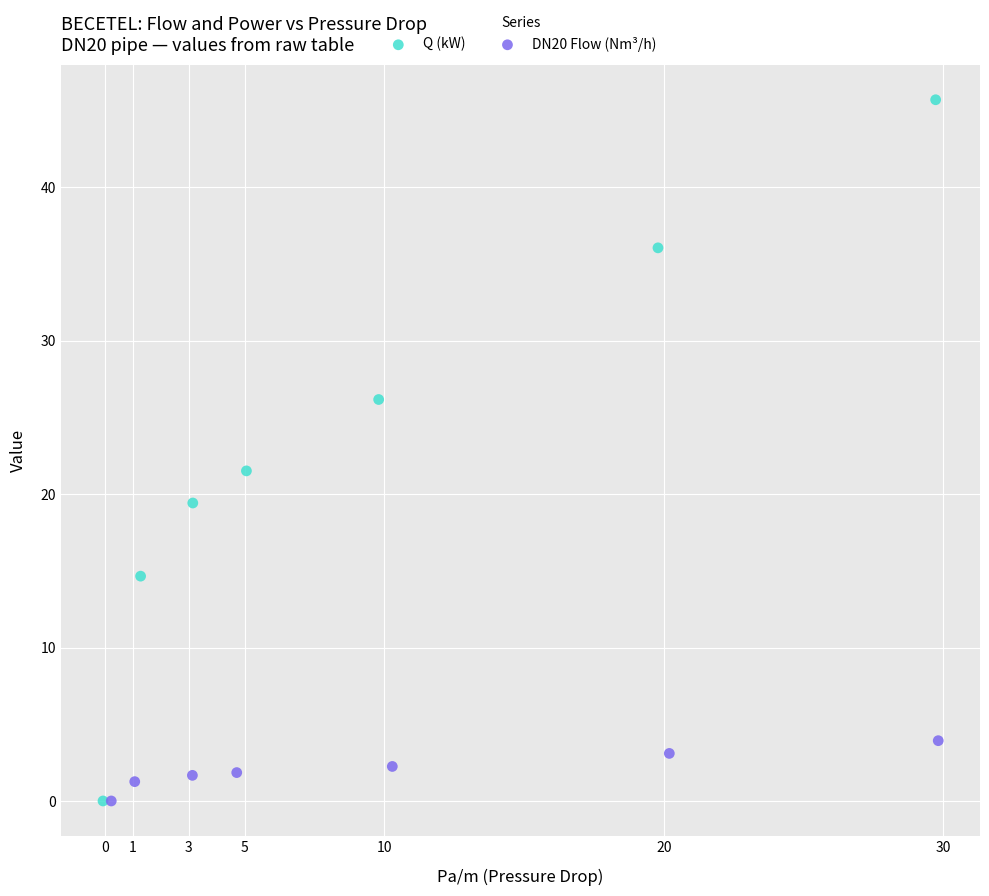

Which series contains the highest Y value?

Q (kW)